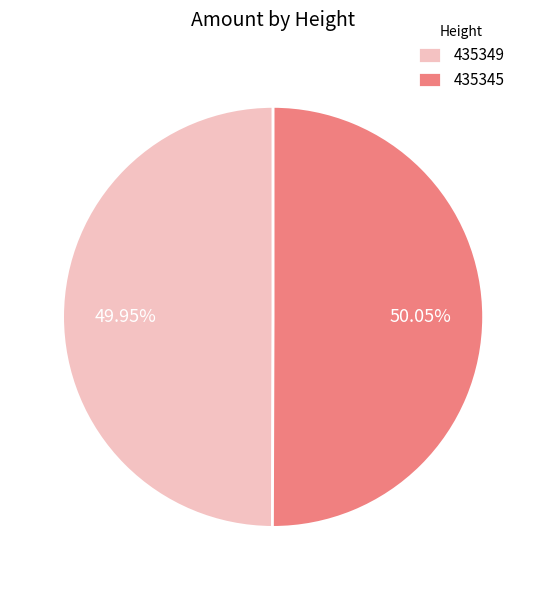

True or false: 435345 accounts for 50% of the total.

True